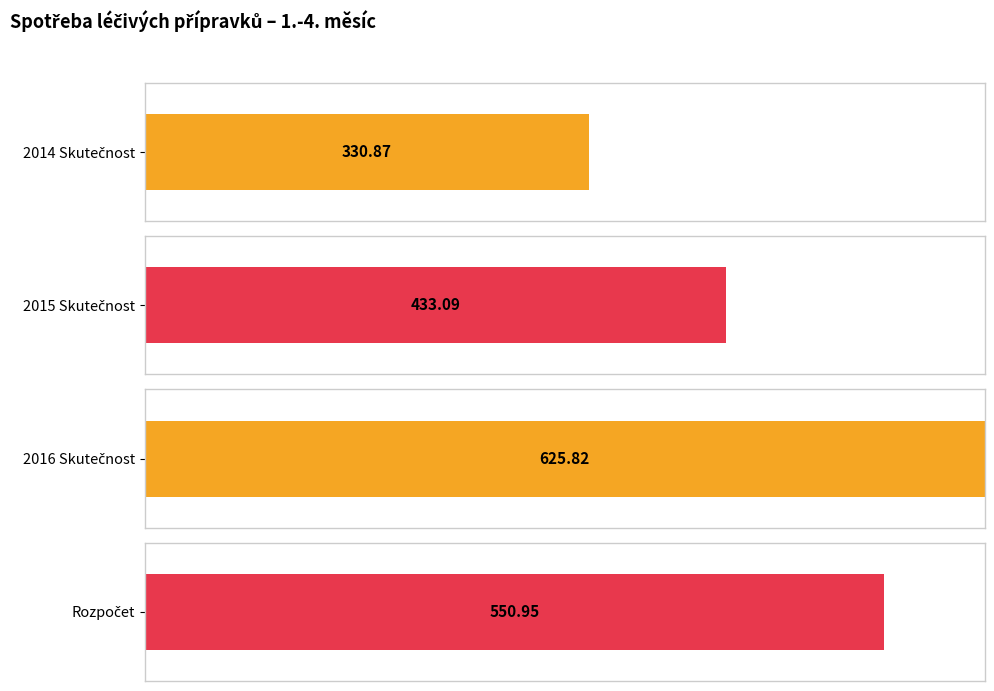

Are the bars grouped side by side (vs. stacked)?

Yes